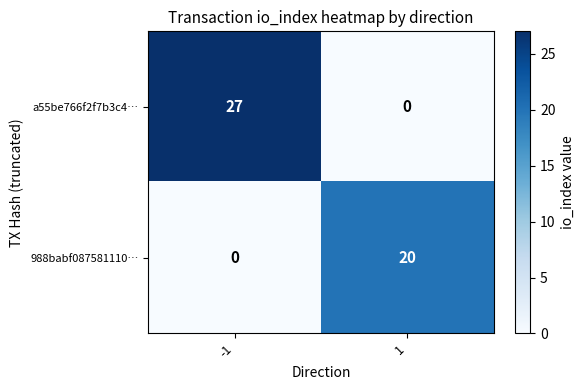

What is the total value across all series at -1?

27